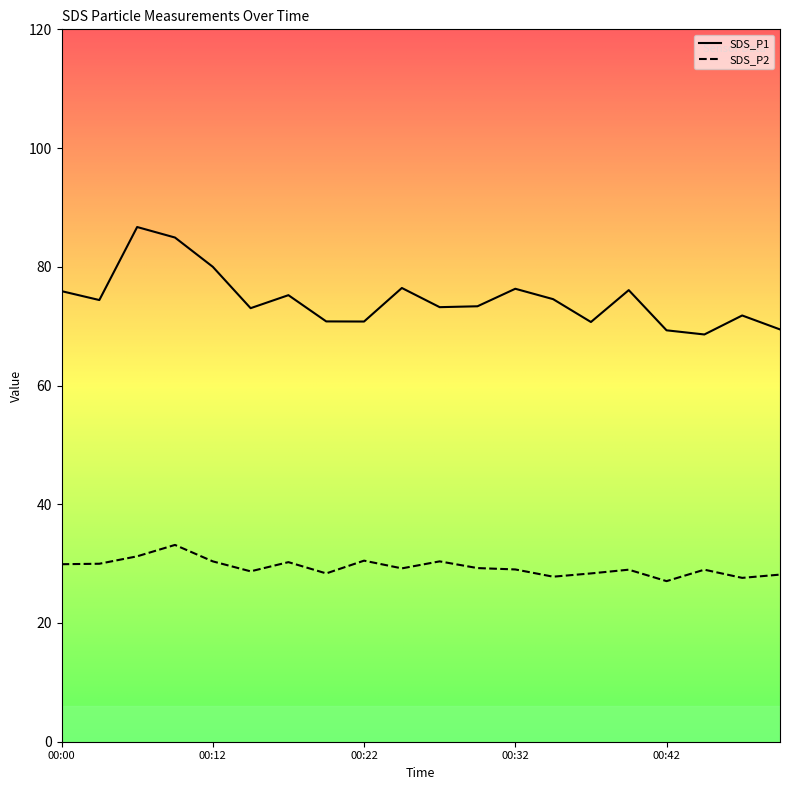

List the series in order of their peak value, highest first.

SDS_P1, SDS_P2